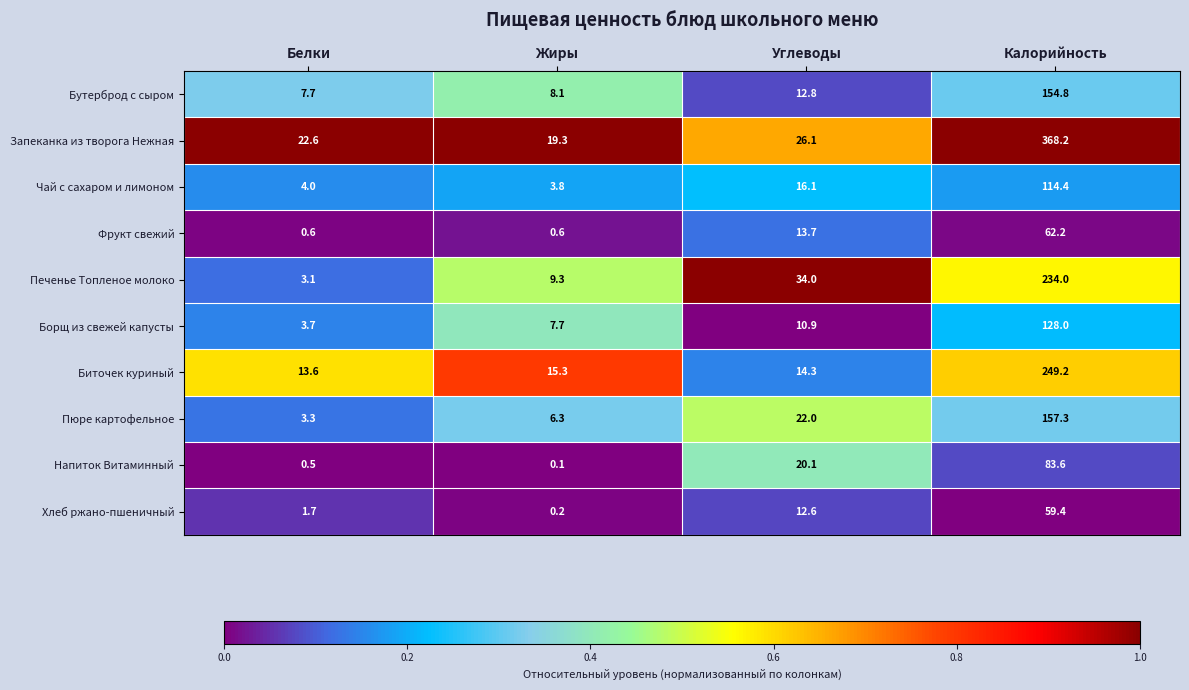

Is it true that Напиток Витаминный equals 22.9 at Калорийность?

False